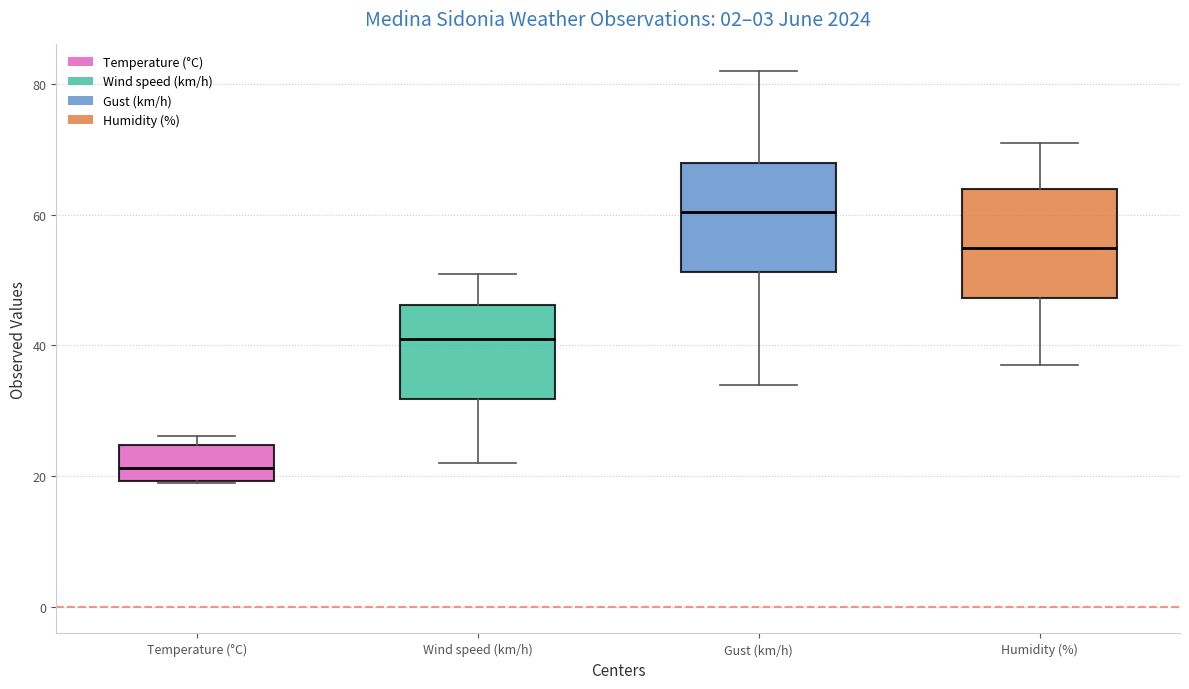

Reading left to right, transcribe this box plot: for each box, give where its median line is, the range the box spans, and where its two whiskers end, as read against the y-axis. The values are not printed on the chart, so give them approximately, as read against the axis.

Temperature (°C): median 22, box 20 to 24, whiskers 18 to 26
Wind speed (km/h): median 42, box 32 to 46, whiskers 22 to 52
Gust (km/h): median 60, box 52 to 68, whiskers 34 to 82
Humidity (%): median 56, box 48 to 64, whiskers 38 to 72